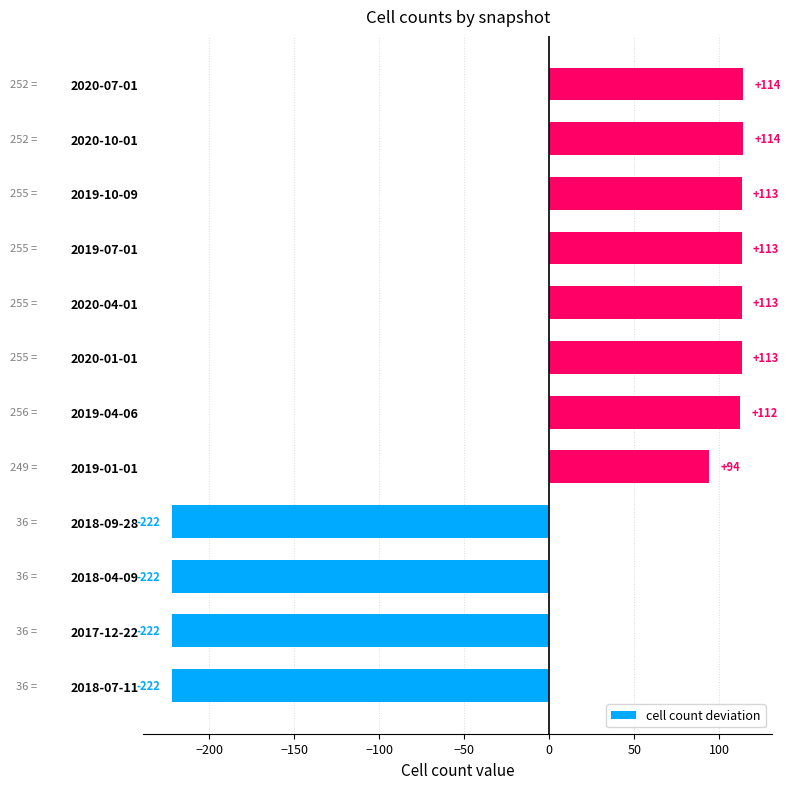

How many data points does each series have?

12